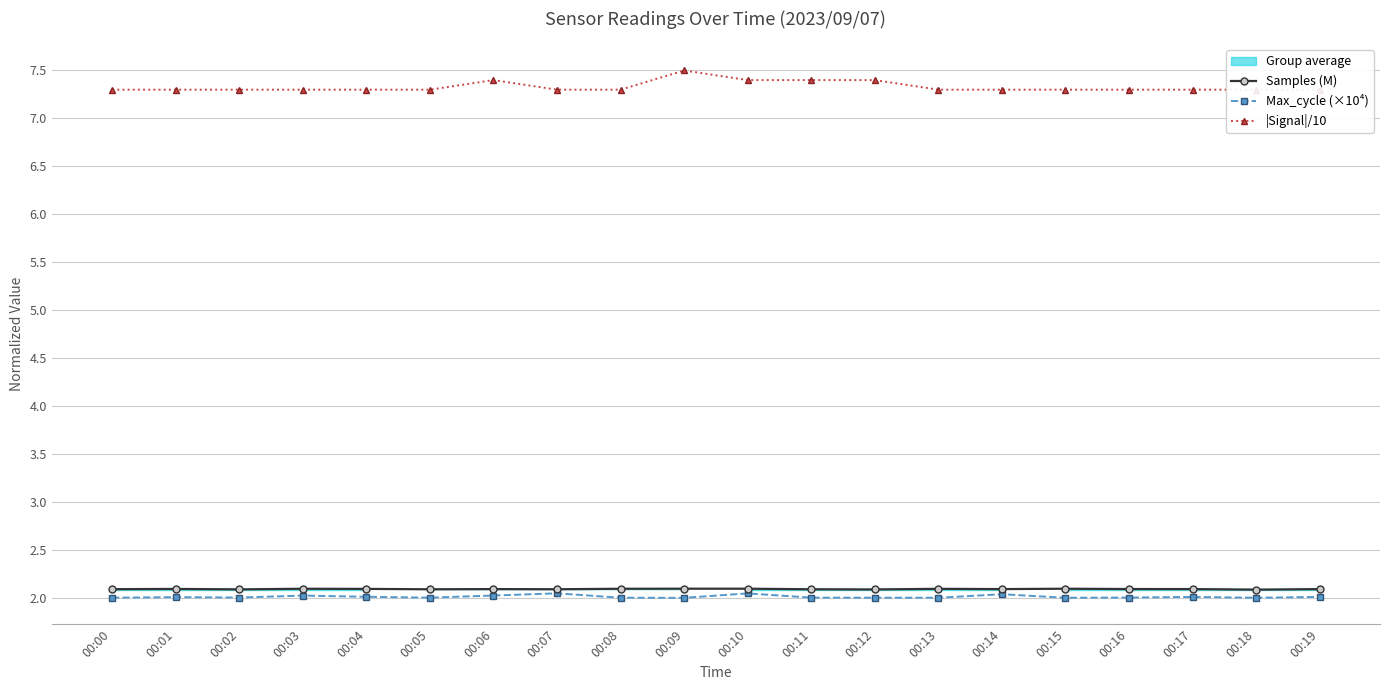

What is the difference between the maximum and second lowest values in the |Signal|/10 series?

0.2